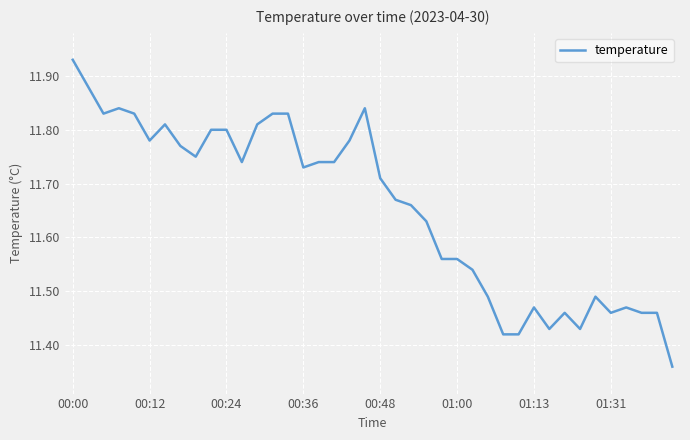

What is the difference between the maximum and minimum values?

0.6